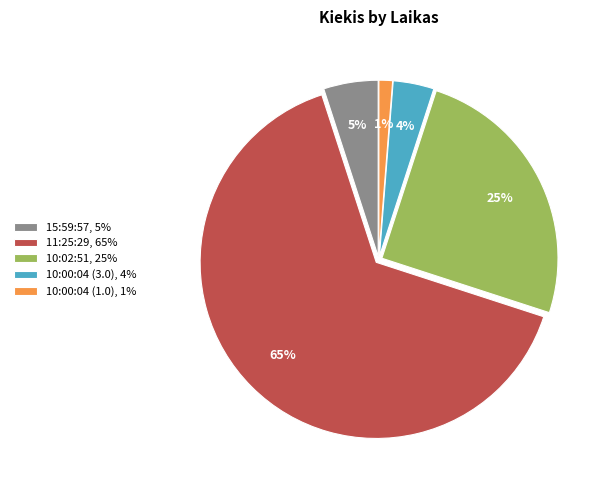

What is the largest slice in the pie chart?

11:25:29